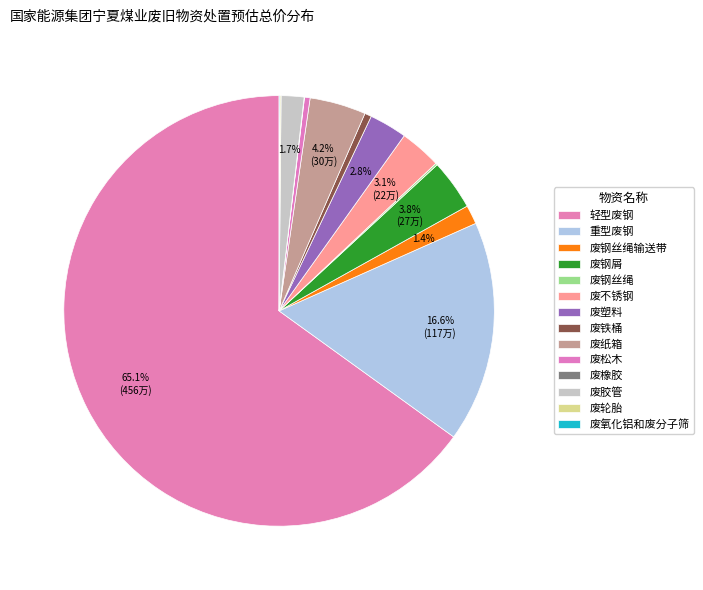

How many slices are in this pie chart?

14